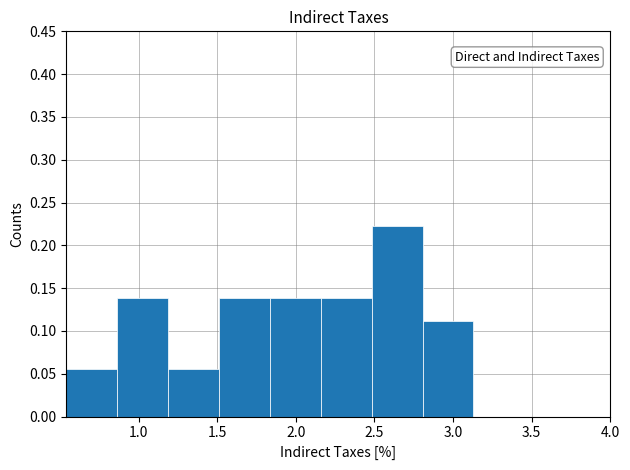

Reading left to right, list every bar in this chart as the range it spans on the x-axis followed by its height. Neither the bar edges nor the heights are printed on the chart, so give them approximately, as read against the axes.

0.55 to 0.85: 0.055
0.85 to 1.20: 0.140
1.20 to 1.50: 0.055
1.50 to 1.85: 0.140
1.85 to 2.15: 0.140
2.15 to 2.50: 0.140
2.50 to 2.80: 0.220
2.80 to 3.15: 0.110